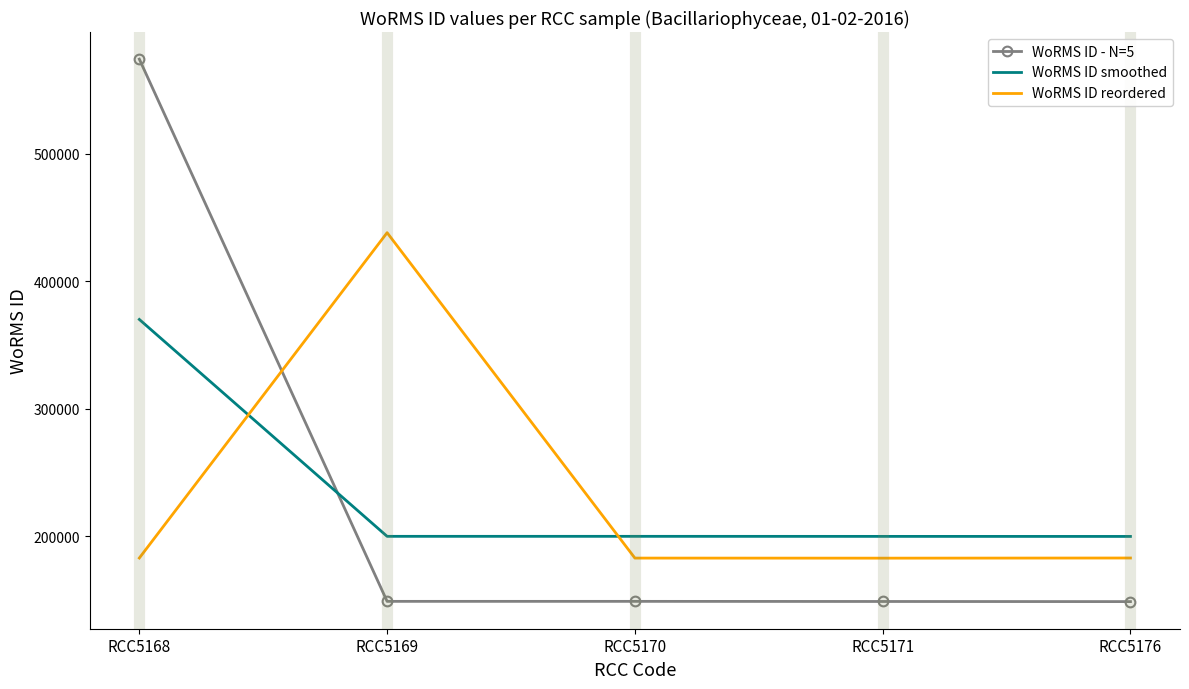

Which series has the largest range (max minus min)?

WoRMS ID - N=5